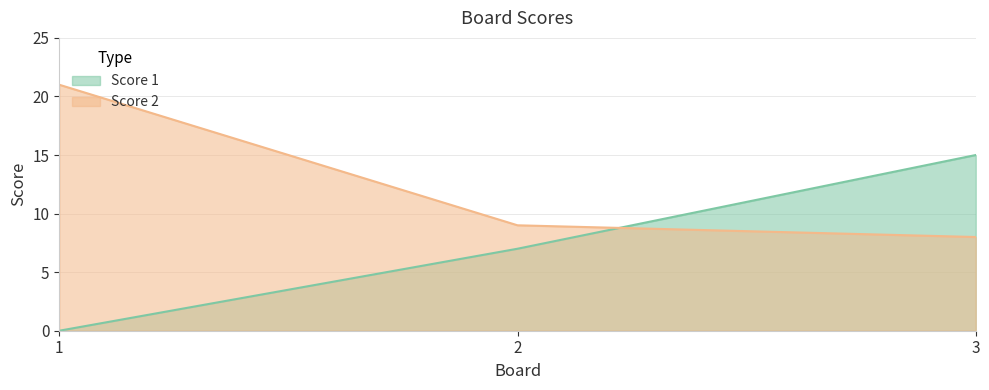

What is the difference between the Score 1 values at 2 and 1?

7